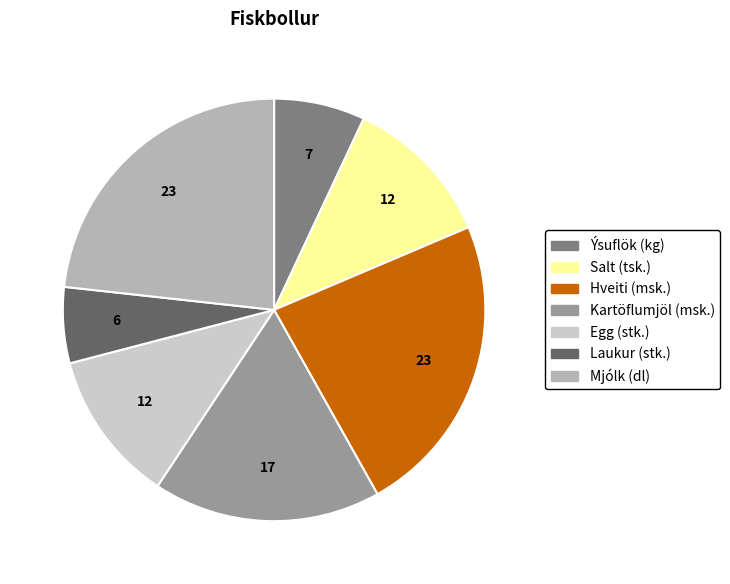

Count the number of slices in the pie.

7